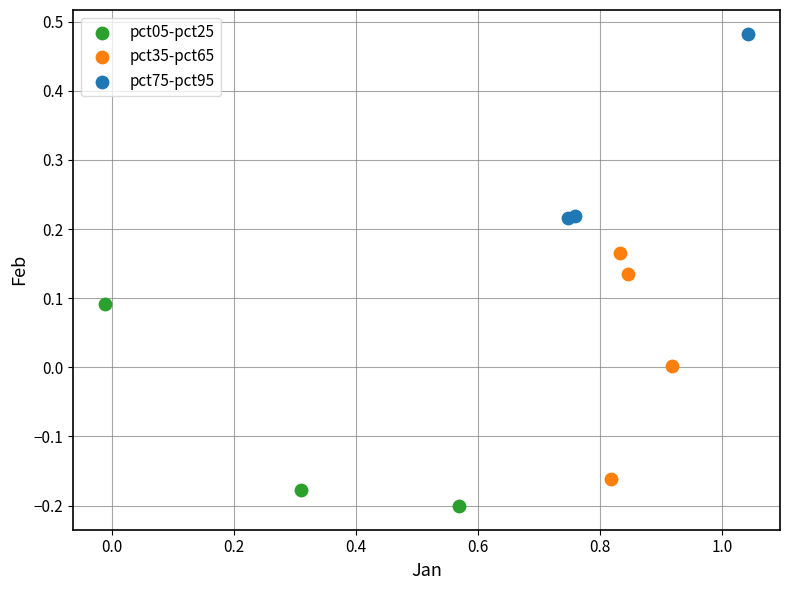

What are all the series names shown in the legend?

pct05-pct25, pct35-pct65, pct75-pct95